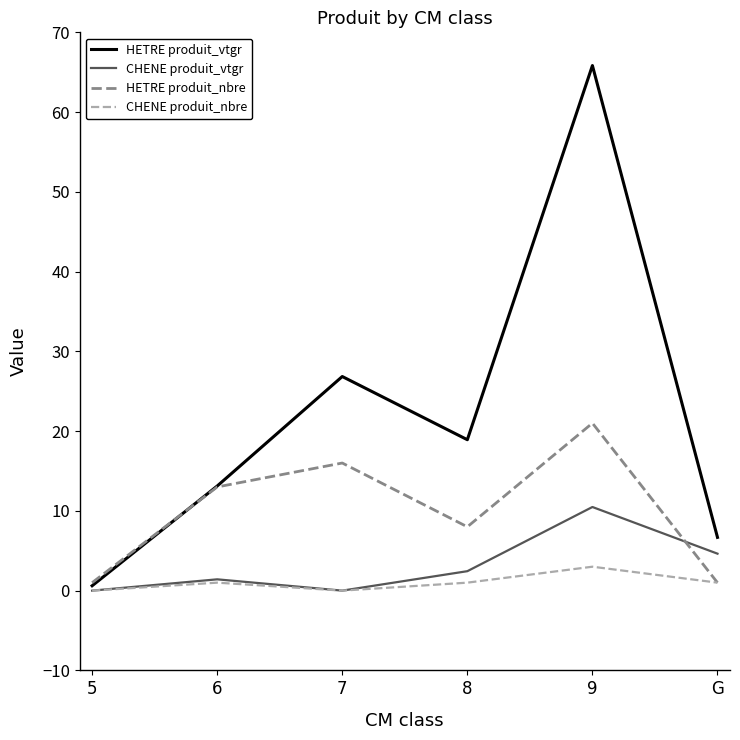

Which series has the largest total across all categories?

HETRE produit_vtgr